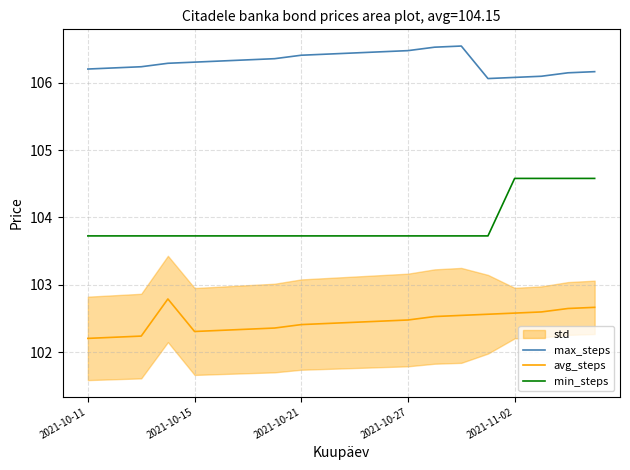

What is the total value across all series at 9?

312.6